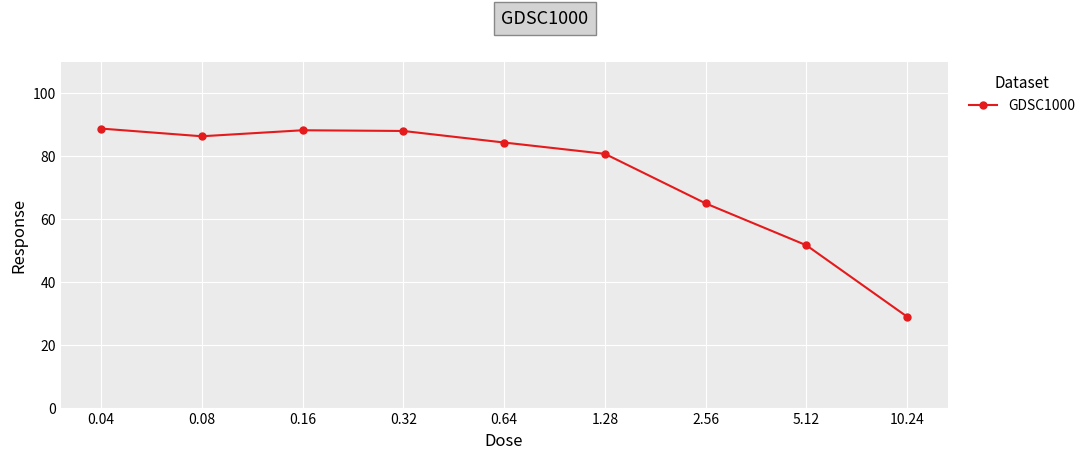

How many lines are shown in the chart?

1